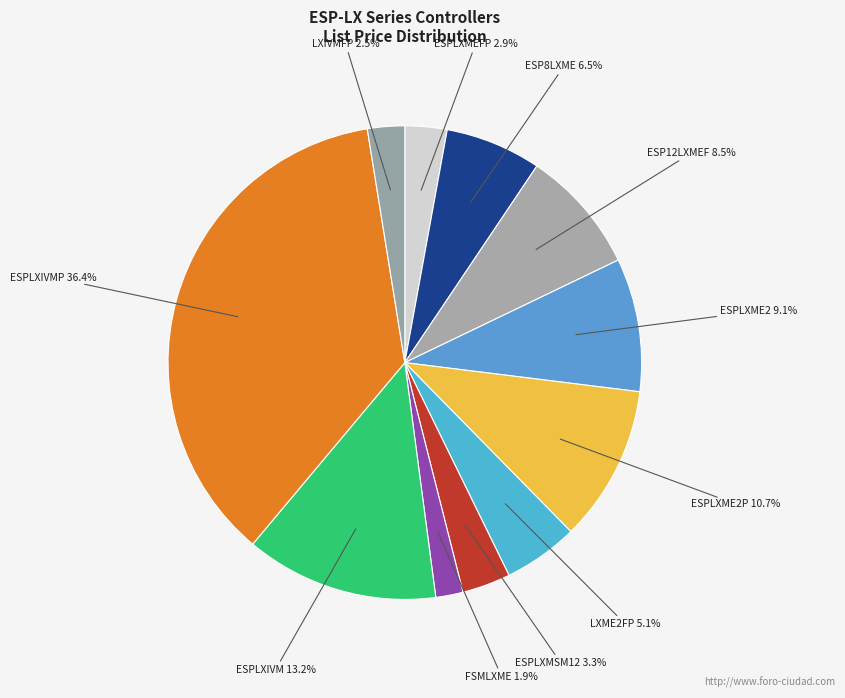

To the nearest percent, what is the difference between the largest and smallest slice percentages?

34%